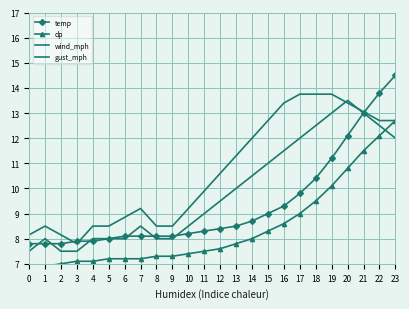

At which label is temp closest to 11?

19